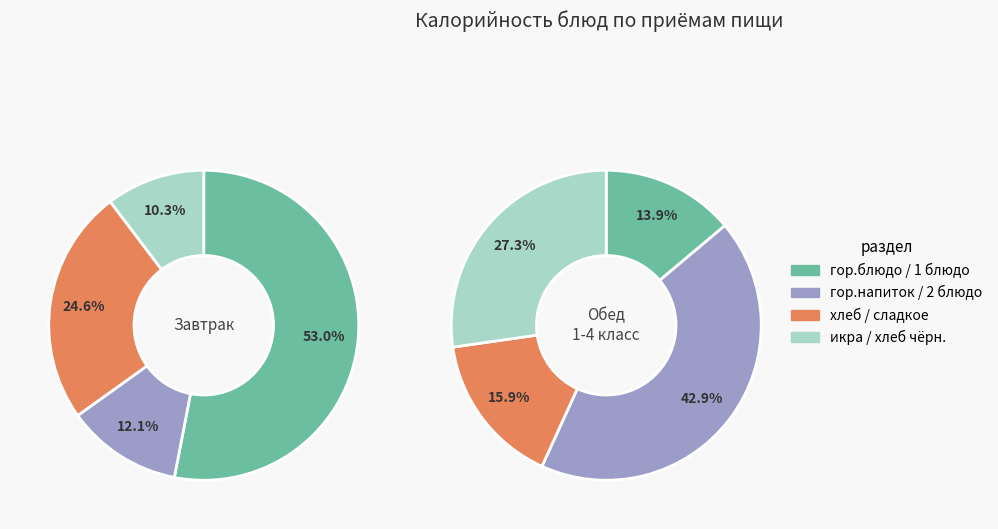

Does Сосиски отварные с картофельным пюре account for over 50% of the chart?

Yes